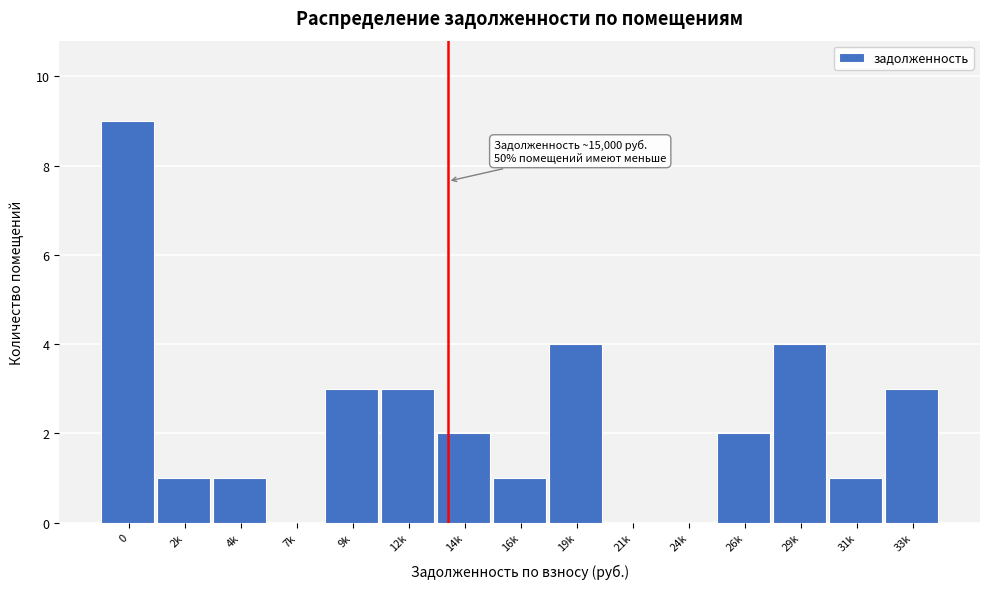

Reading left to right, transcribe all the data shown in this chart.

0=9	2k=1	4k=1	7k=0	9k=3	12k=3	14k=2	16k=1	19k=4	21k=0	24k=0	26k=2	29k=4	31k=1	33k=3